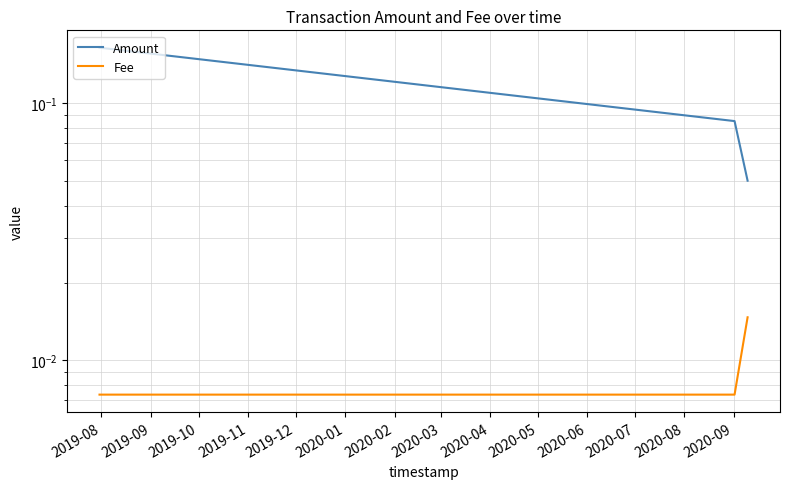

Is it true that Fee equals 0.0 at 2019-09?

True